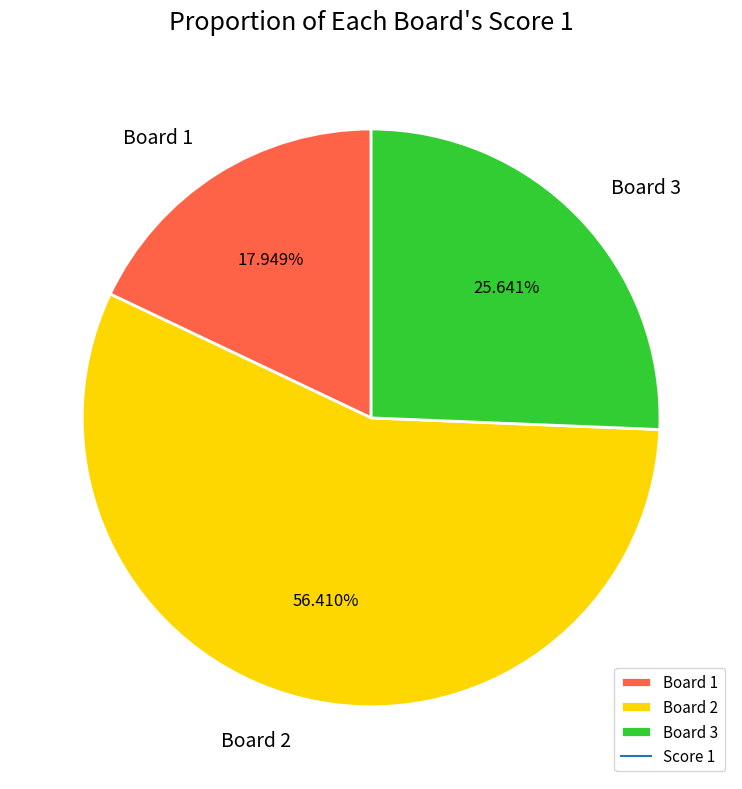

Does Board 2 account for over 50% of the chart?

Yes